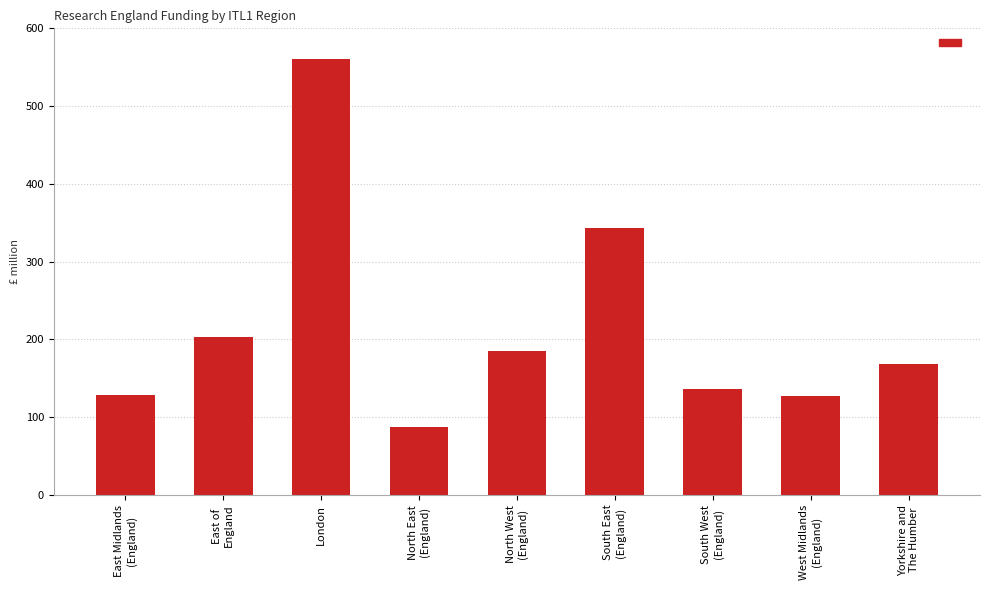

What is the change in value from East of
England to Yorkshire and
The Humber?

-35.5